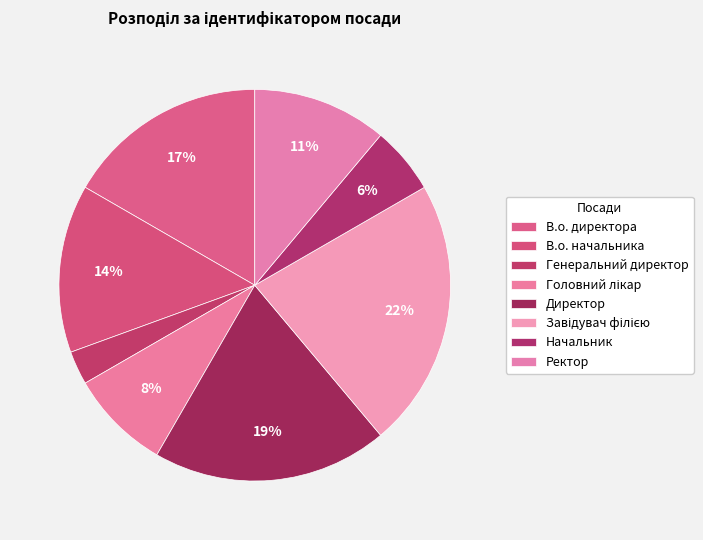

What is the ratio of the value at Головний лікар to the value at Начальник?

1.5